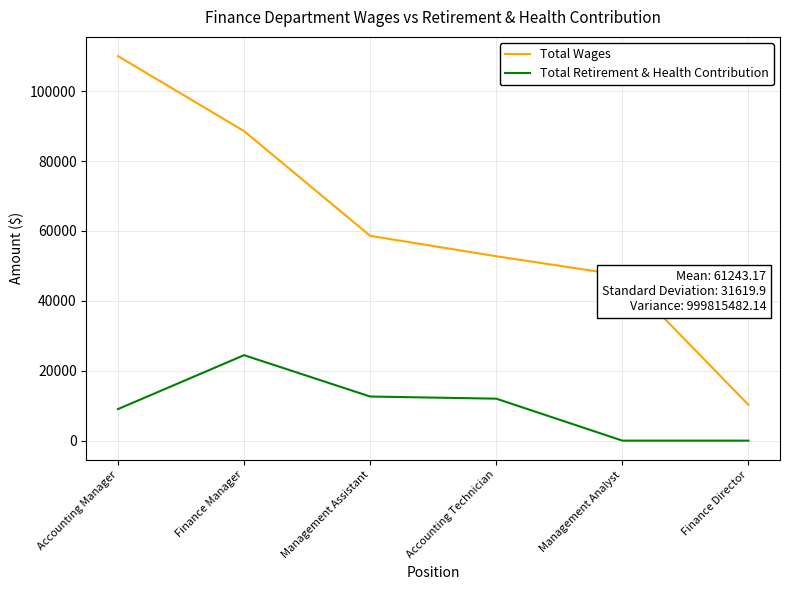

Read the Total Wages value at Accounting Technician.

52752